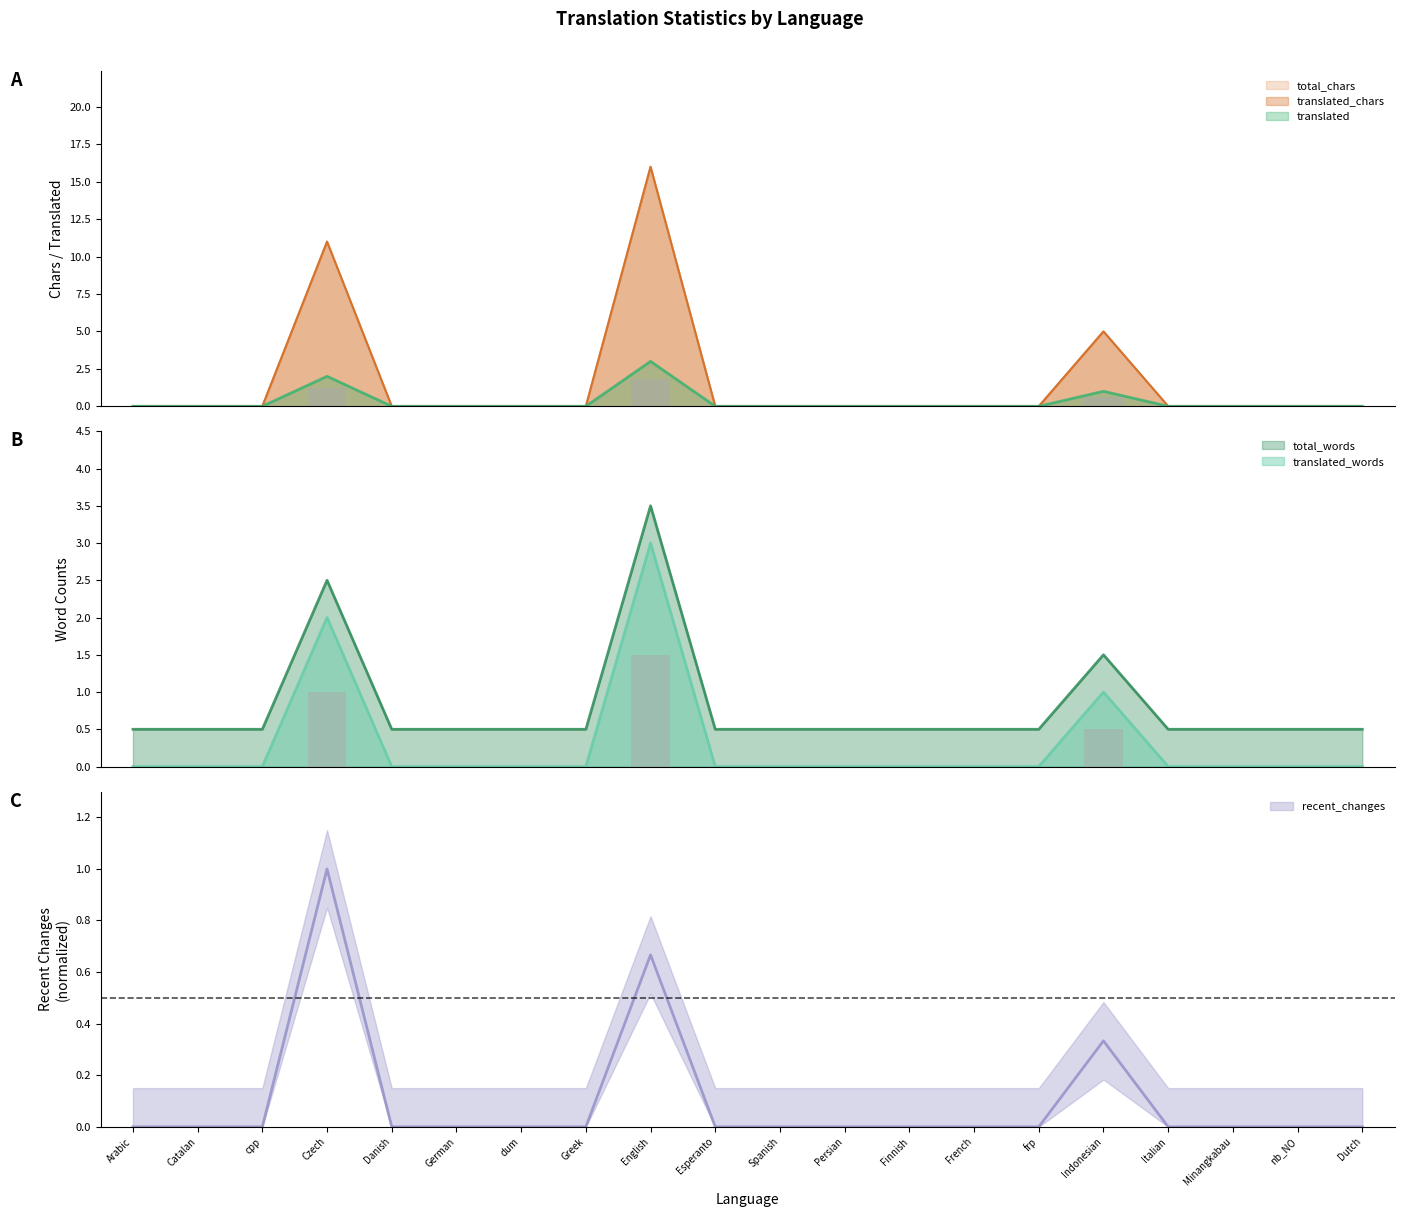

How many bars are there in each group?

6